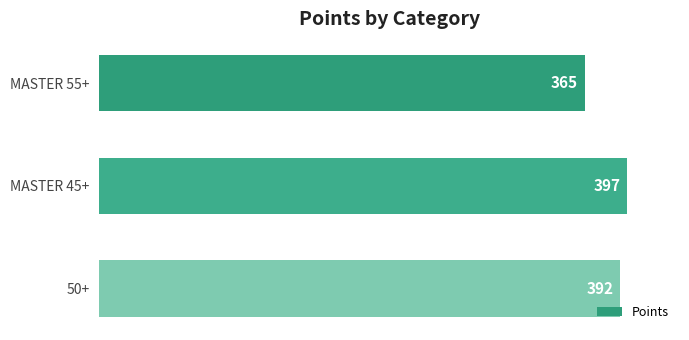

What is the maximum value shown in the chart?

397.0